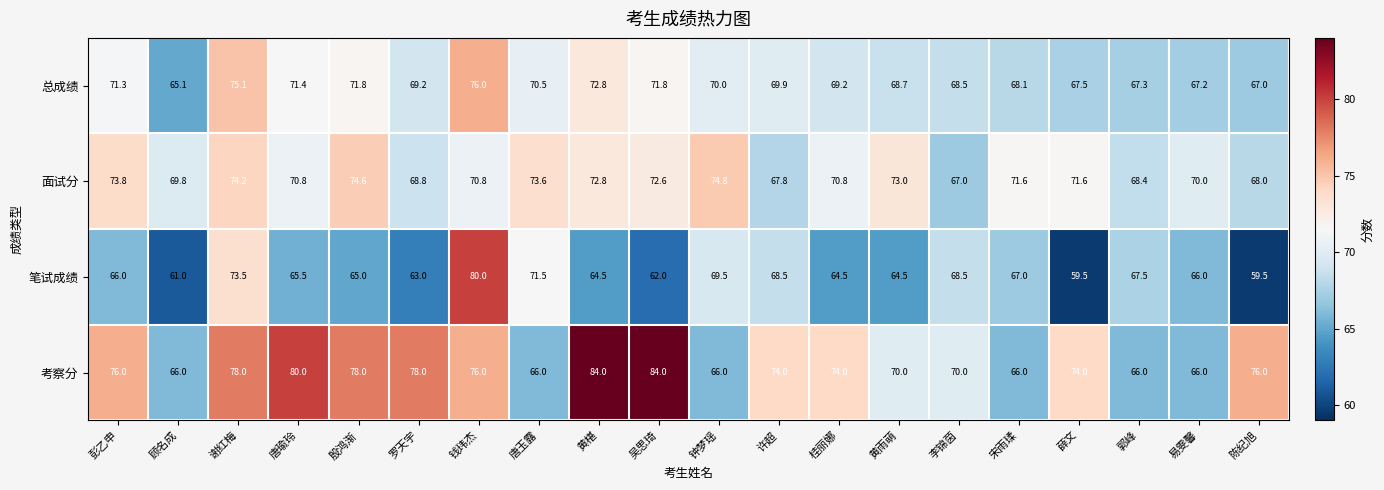

List the series in order of their overall mean, lowest first.

笔试成绩, 总成绩, 面试分, 考察分